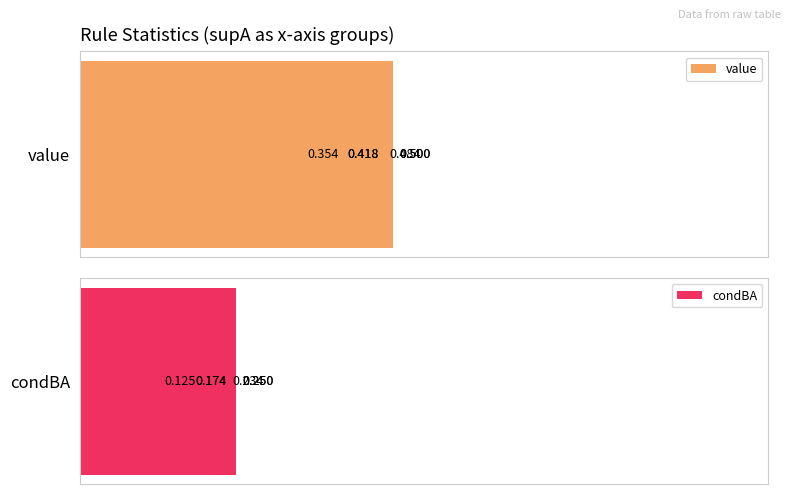

Does the chart contain any negative values?

No